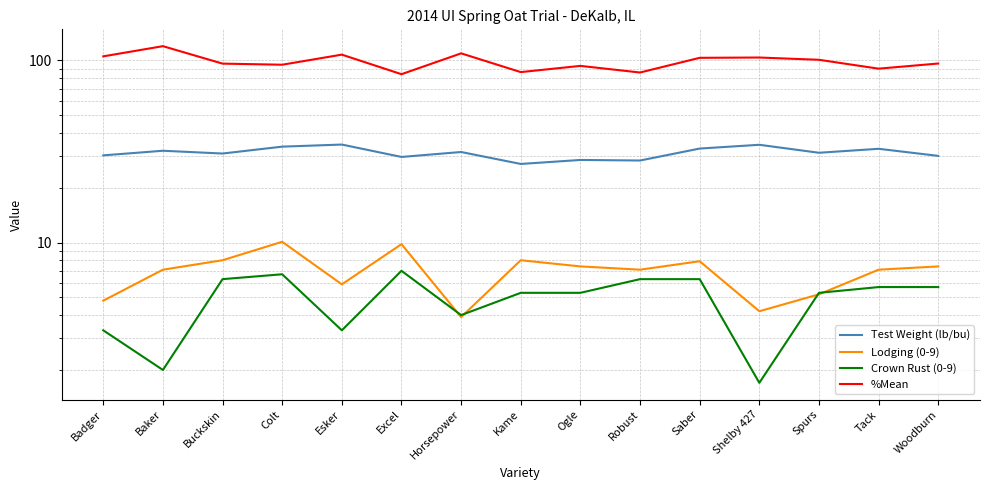

True or false: Lodging (0-9) and %Mean cross at least once.

False